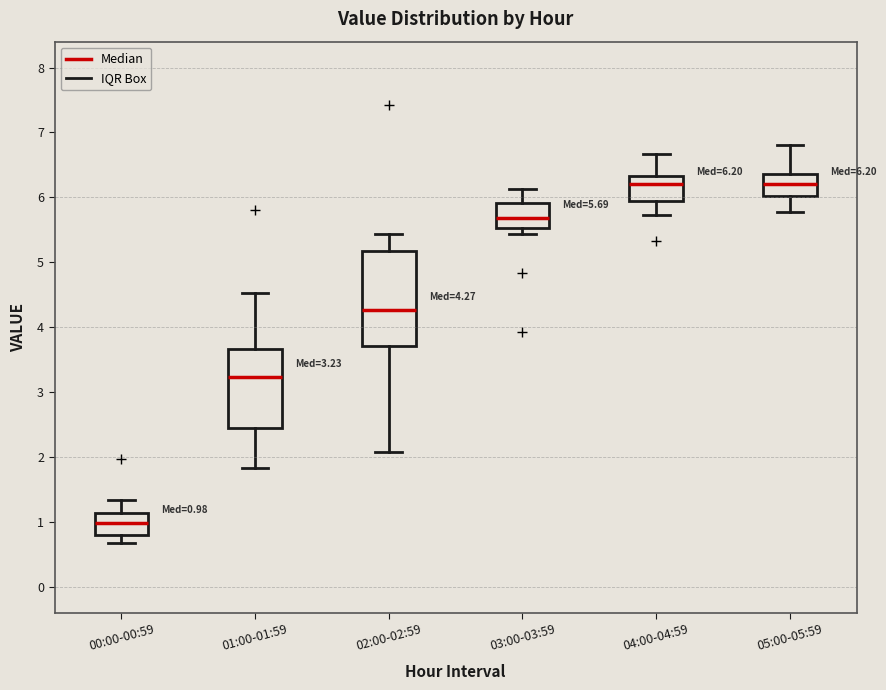

Comparing the boxes themselves (not the whiskers), which one is the tallest?

02:00-02:59